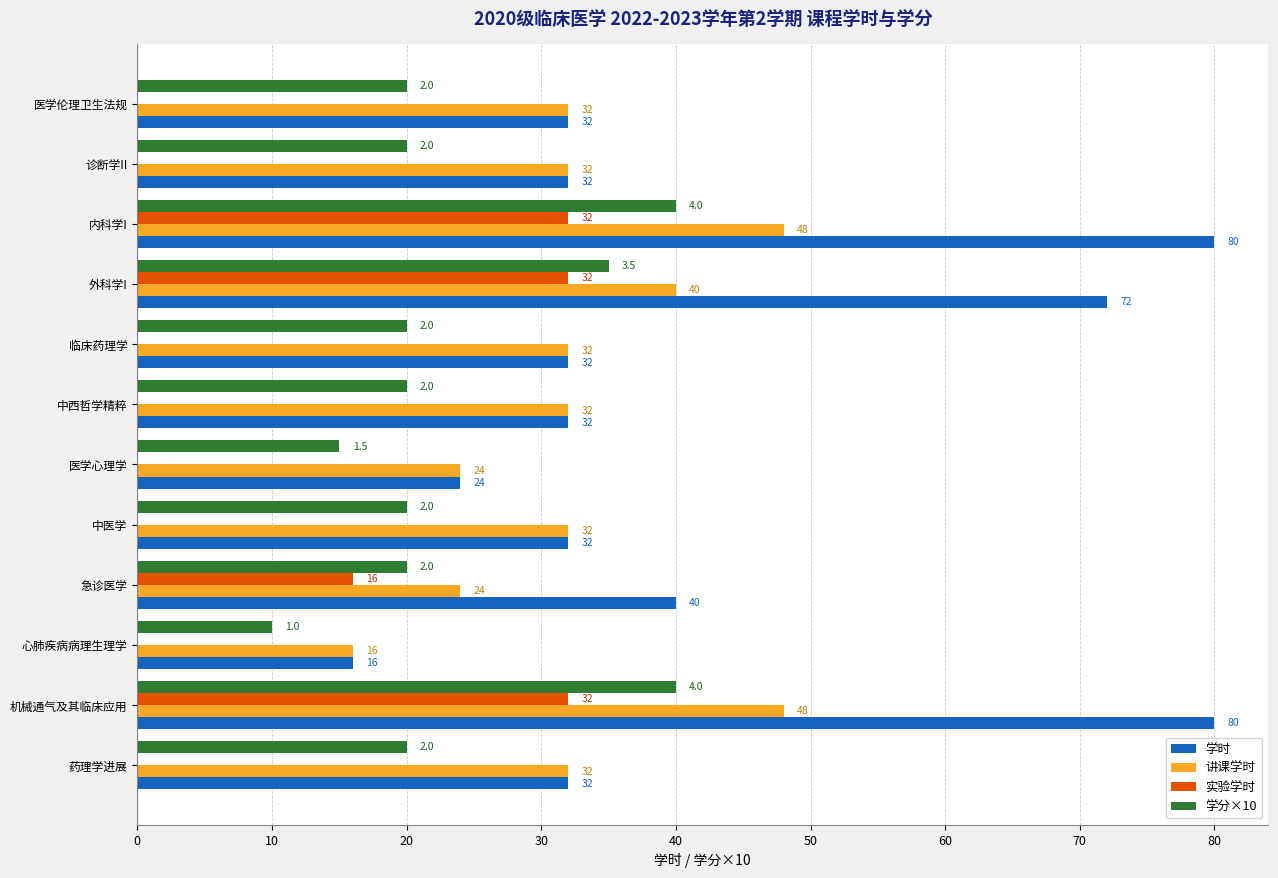

Which series changed the most between 诊断学II and 机械通气及其临床应用?

学时